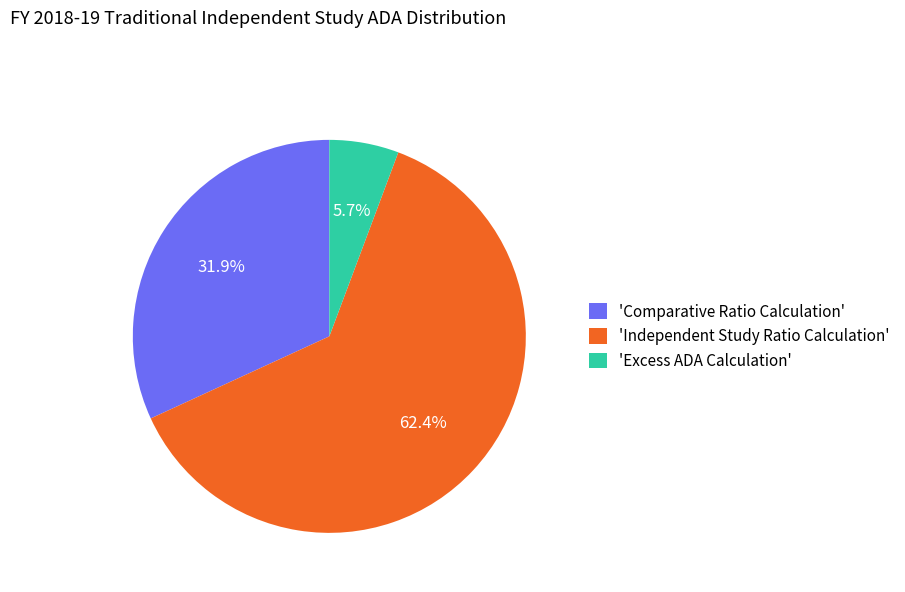

How many segments does this pie chart have?

3